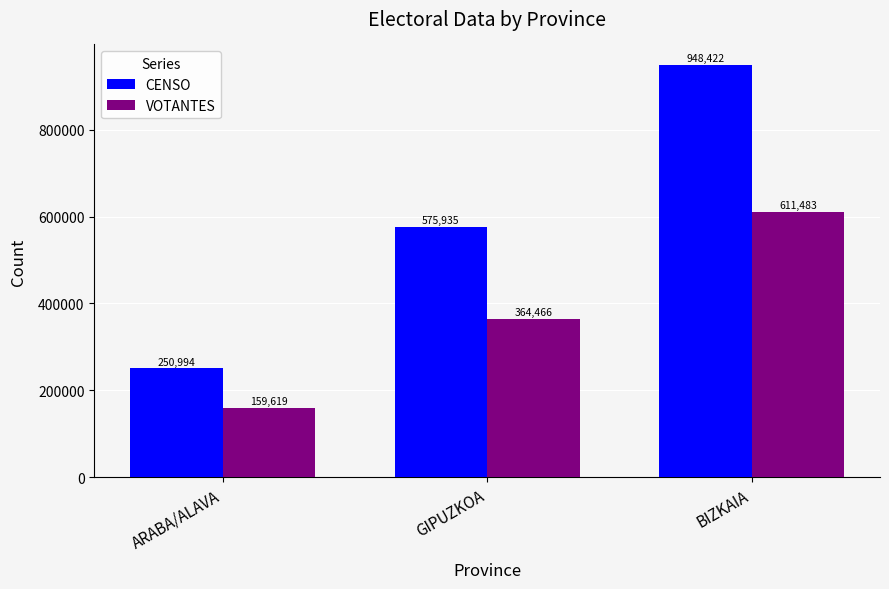

Rank the categories by CENSO value from highest to lowest.

BIZKAIA, GIPUZKOA, ARABA/ALAVA